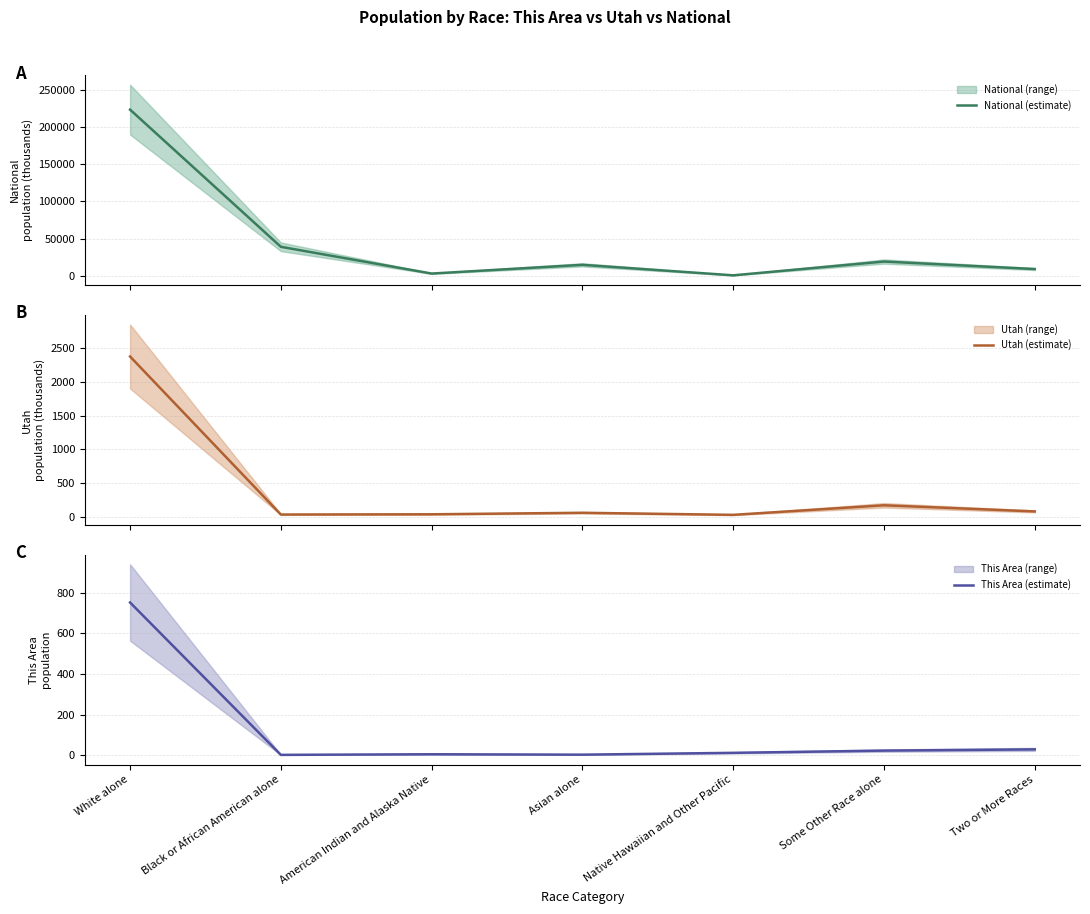

At how many categories does at least one series exceed 18024?

3